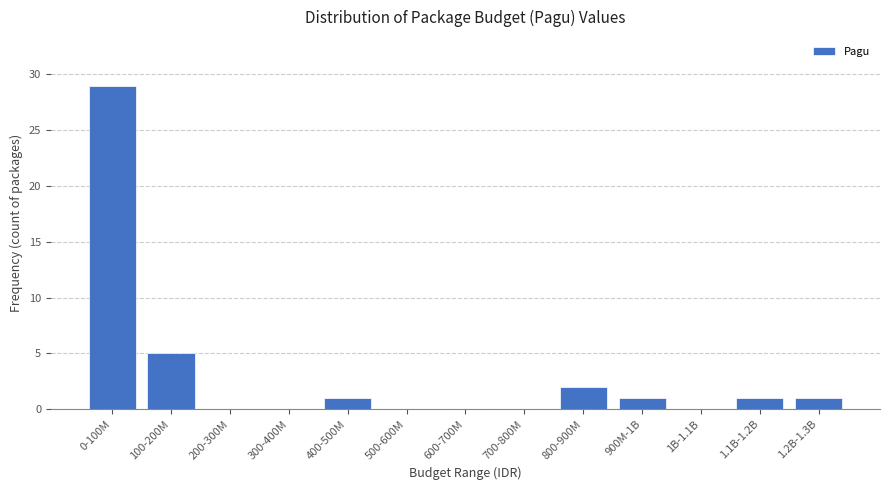

Reading right to left, extract all data points from this chart.

1.2B-1.3B=1	1.1B-1.2B=1	1B-1.1B=0	900M-1B=1	800-900M=2	700-800M=0	600-700M=0	500-600M=0	400-500M=1	300-400M=0	200-300M=0	100-200M=5	0-100M=29